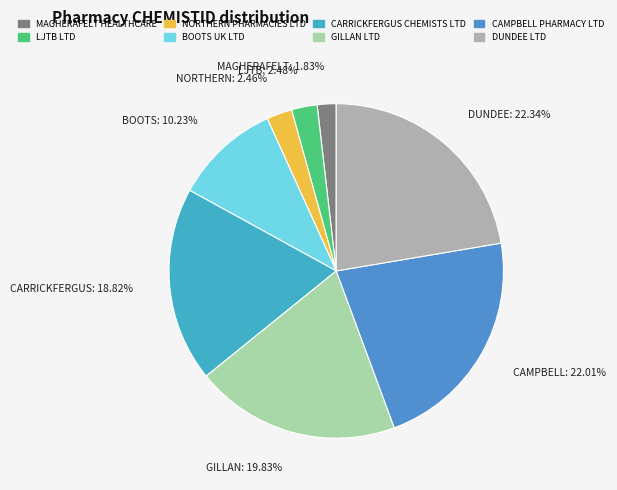

Is there any slice that represents more than half of the pie?

No